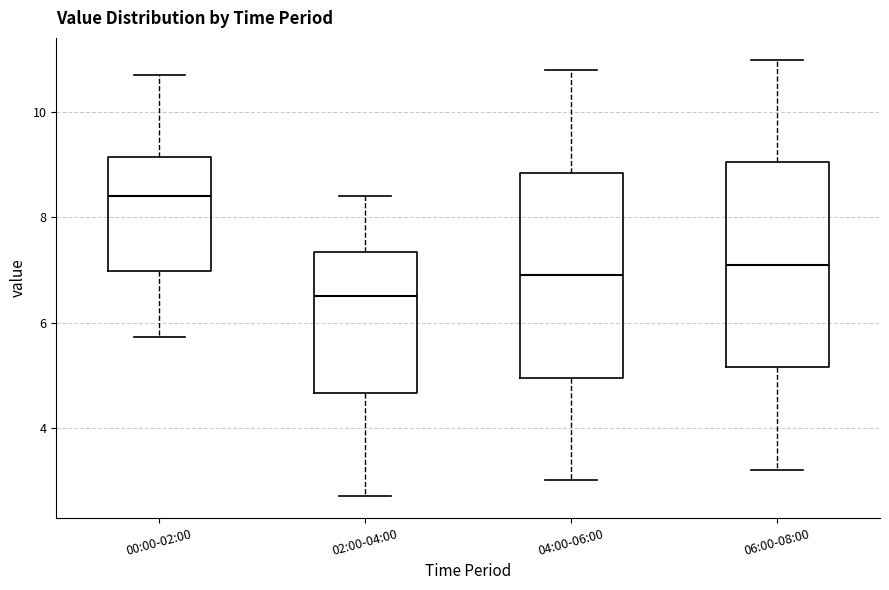

Reading left to right, read every box against the y-axis: the position of its median line, the range the box covers, and the ends of its whiskers. The values are not printed on the chart, so give them approximately, as read against the axis.

00:00-02:00: median 8.4, box 7.0 to 9.2, whiskers 5.8 to 10.8
02:00-04:00: median 6.6, box 4.6 to 7.4, whiskers 2.8 to 8.4
04:00-06:00: median 7.0, box 5.0 to 8.8, whiskers 3.0 to 10.8
06:00-08:00: median 7.2, box 5.2 to 9.0, whiskers 3.2 to 11.0